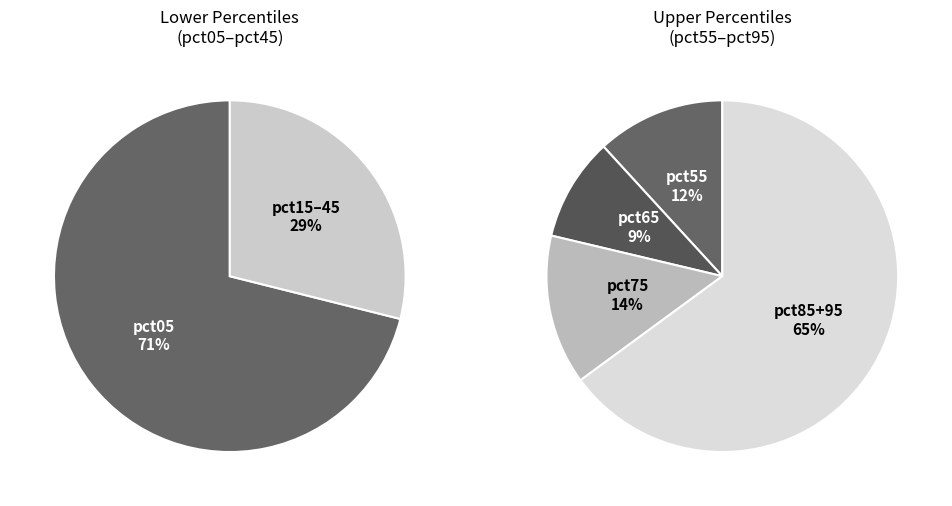

True or false: pct95 accounts for 5% of the total.

False